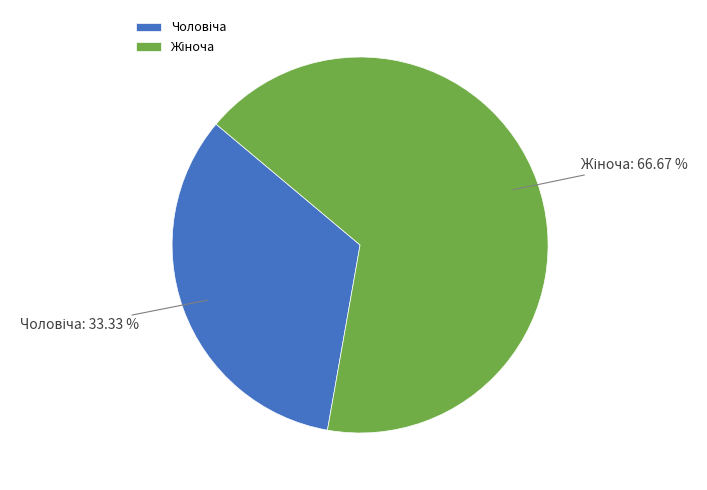

Is there a majority slice in this chart?

Yes